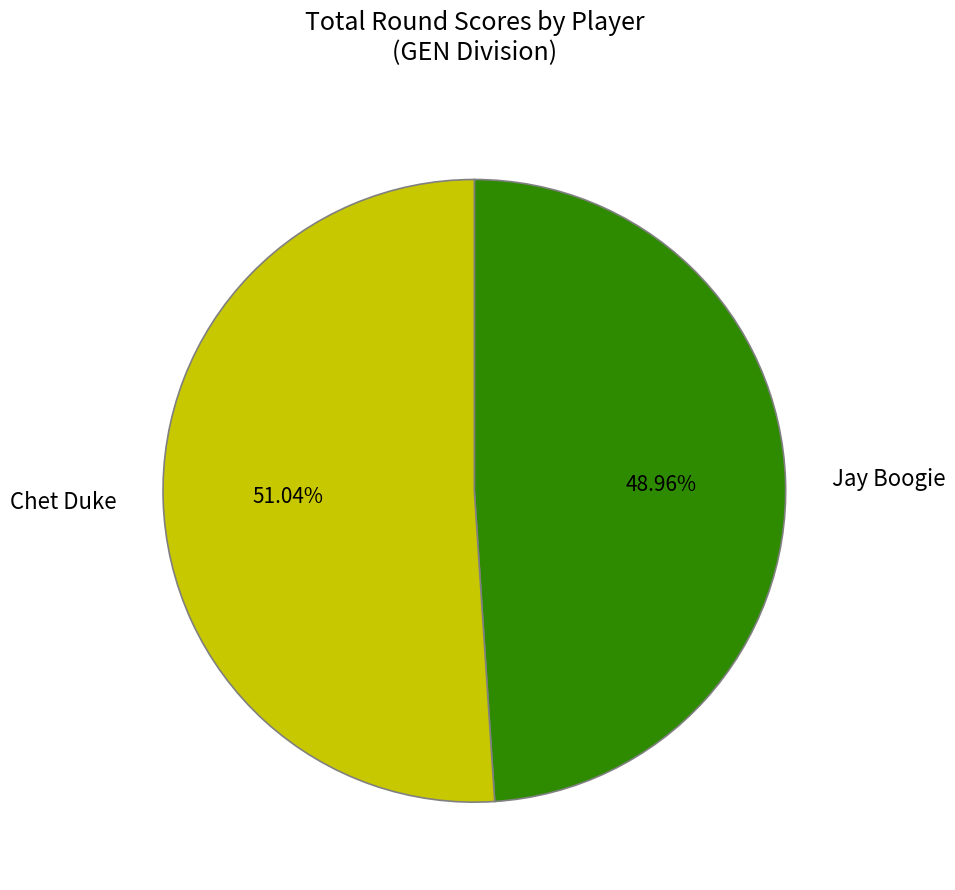

How many segments does this pie chart have?

2